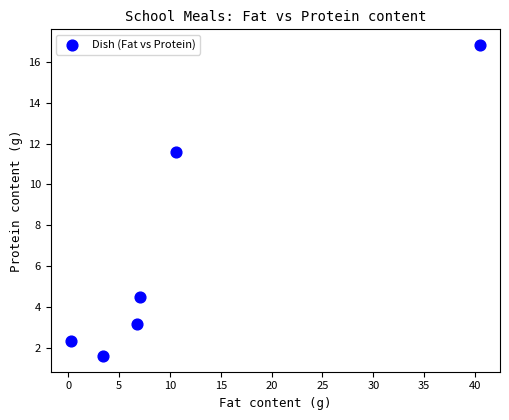

What Y value in the scatter plot is closest to 9?

11.6